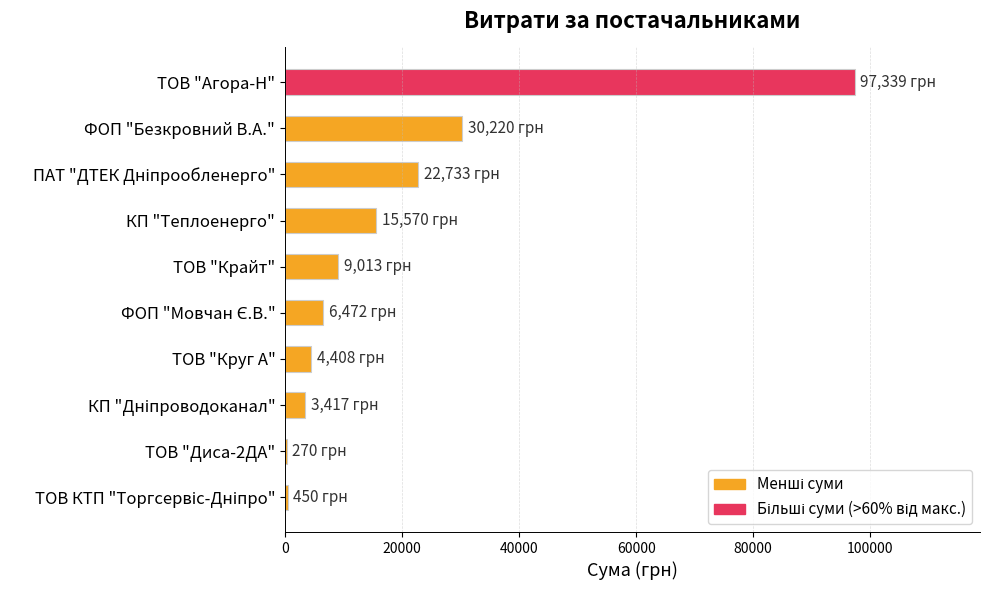

Which has a higher value, ТОВ "Агора-Н" or КП "Теплоенерго"?

ТОВ "Агора-Н"